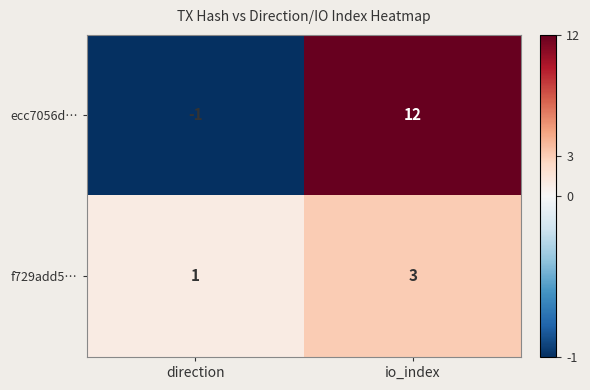

Count the number of data series in this chart.

2